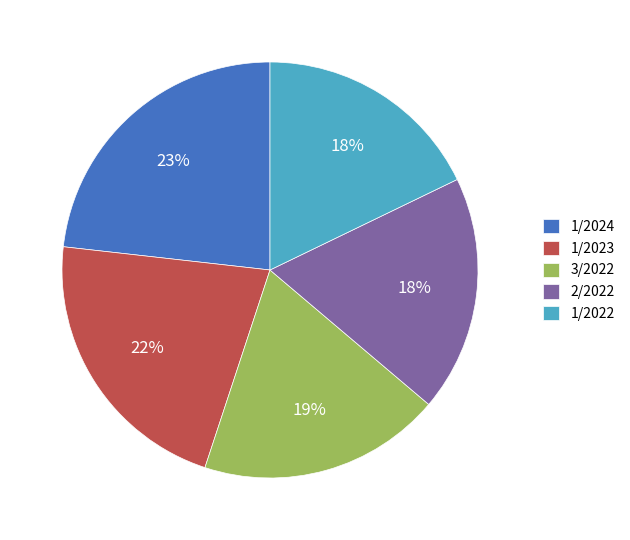

Does any single category account for the majority?

No